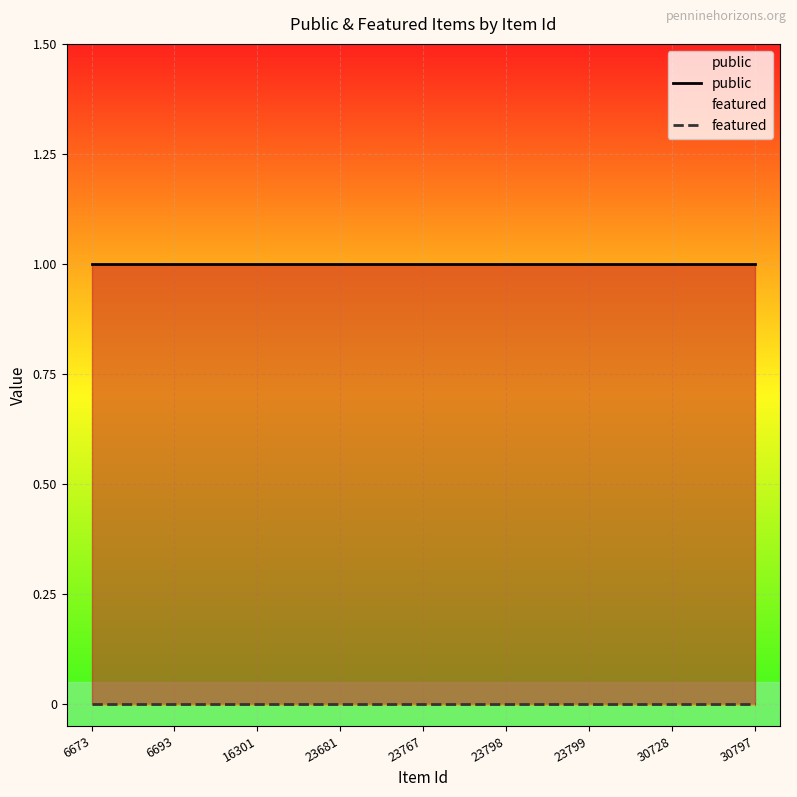

What are all the series names shown in the legend?

public, featured